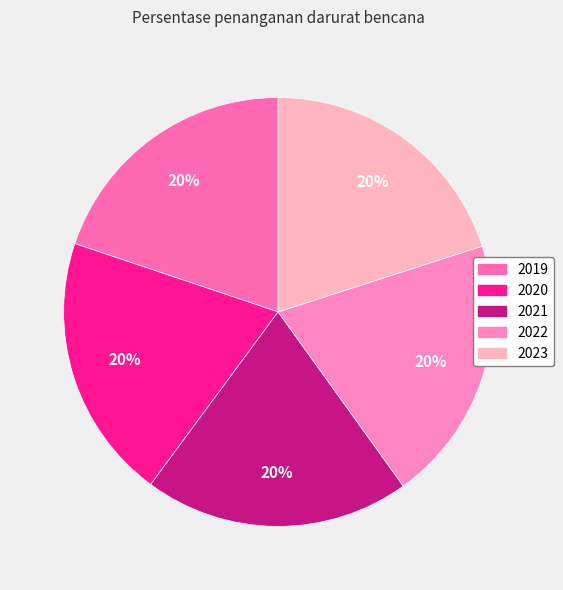

What is the smallest slice in the pie chart?

2019